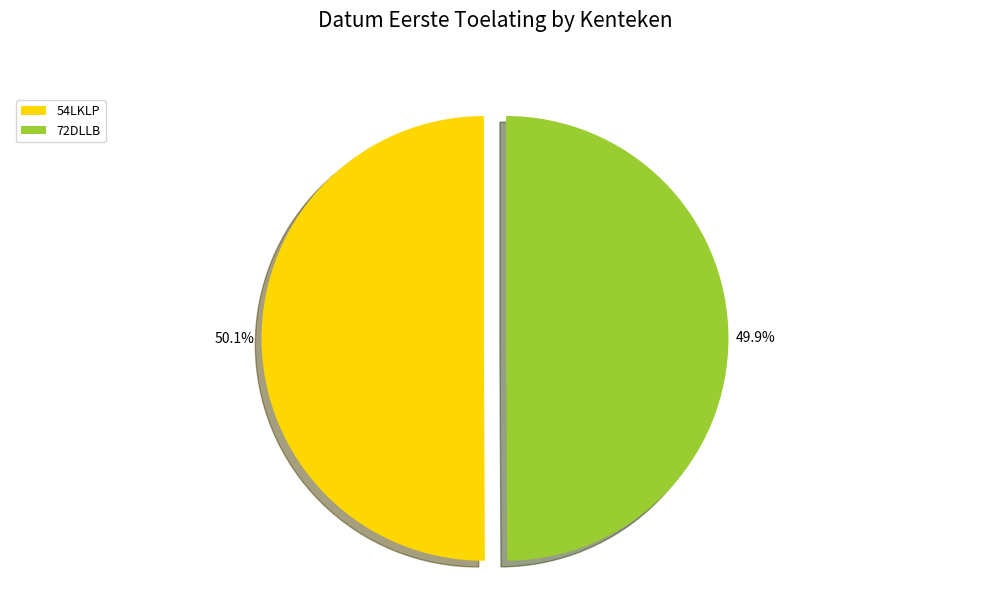

What is the ratio of the value at 72DLLB to the value at 54LKLP?

1.0